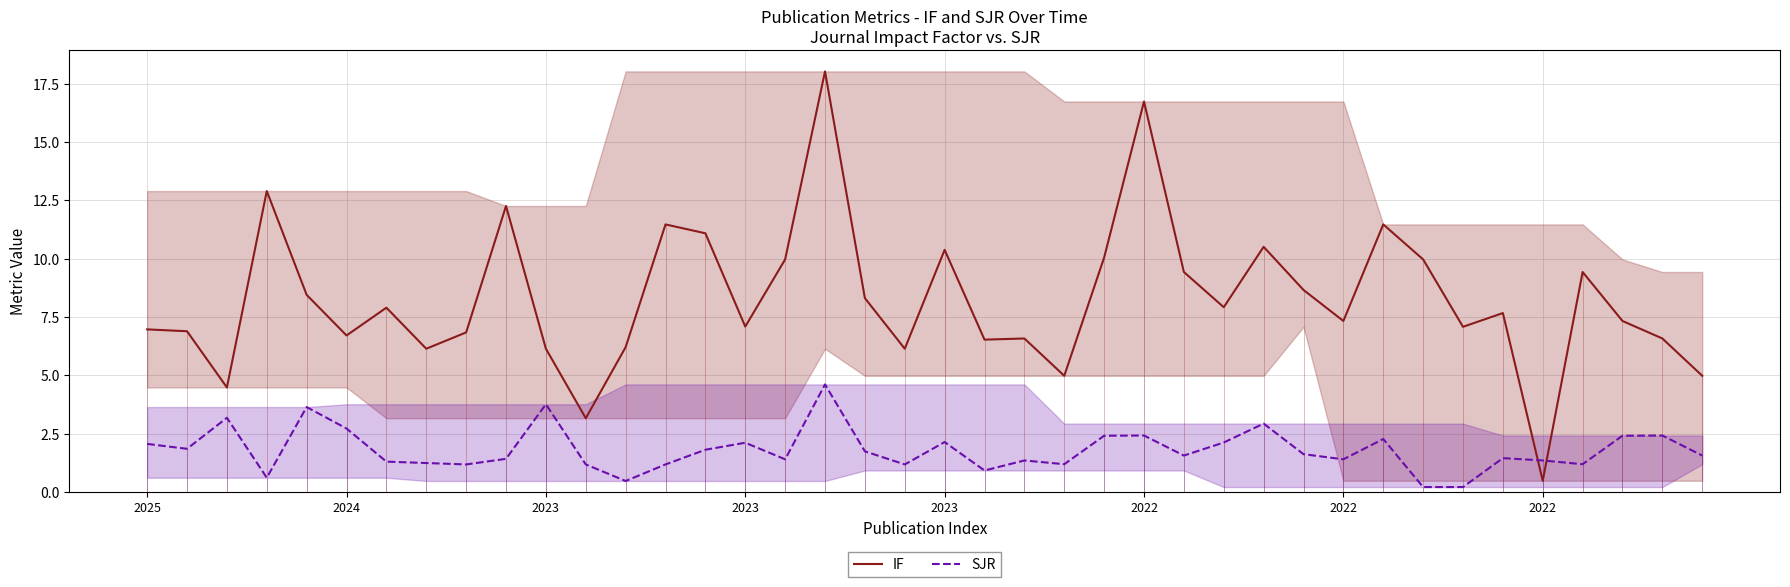

Is the value of SJR at 26 greater than the value of IF at 13?

No